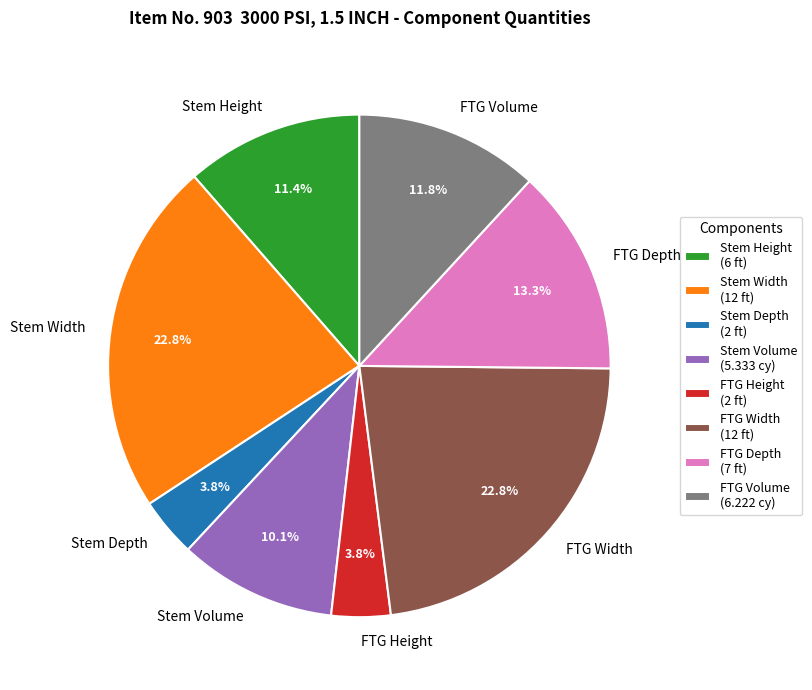

Is there any slice that represents more than half of the pie?

No